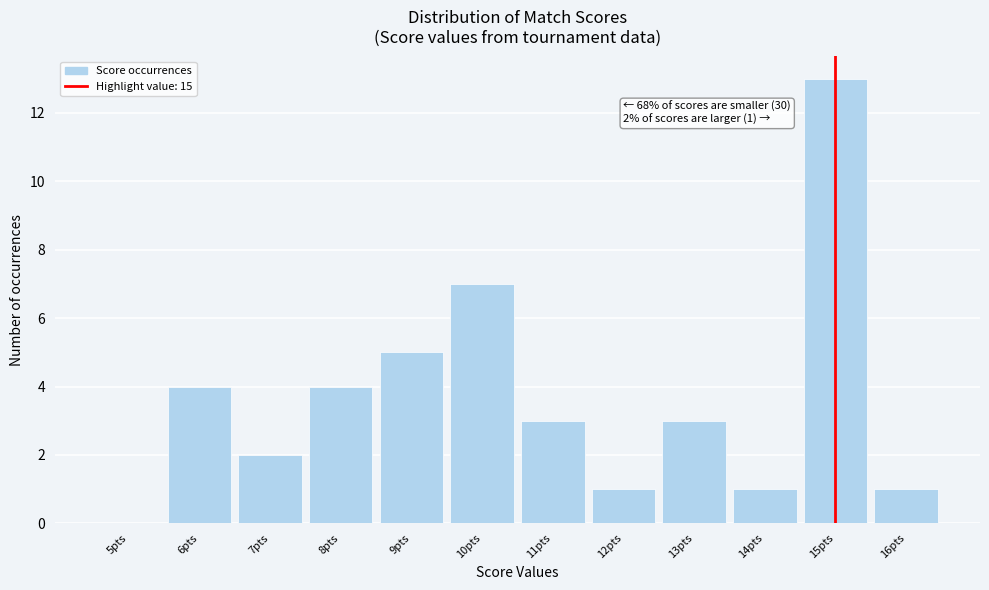

Over which range of the x-axis is the bar tallest?

14.5 to 15.5